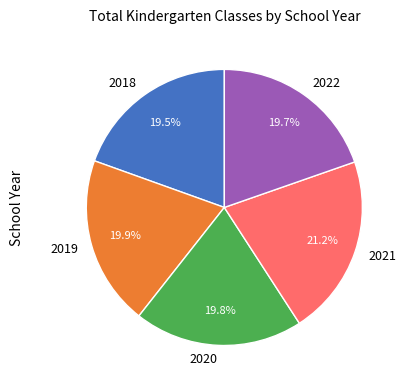

Count the number of slices in the pie.

5